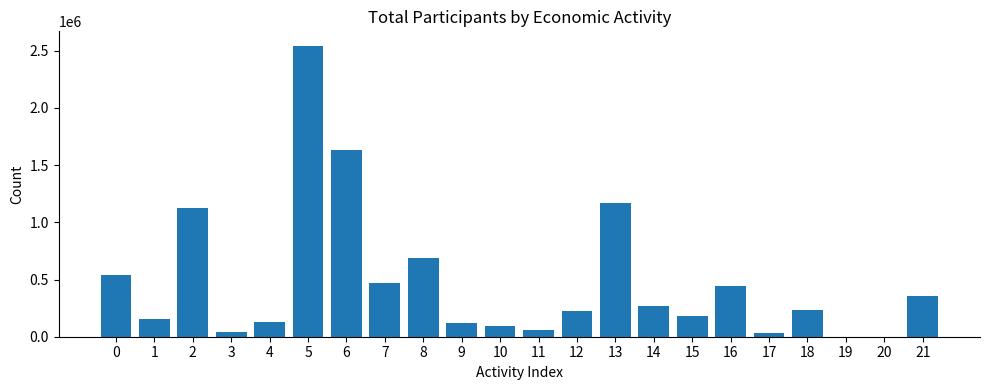

What is the change in value from 7 to 10?

-374499